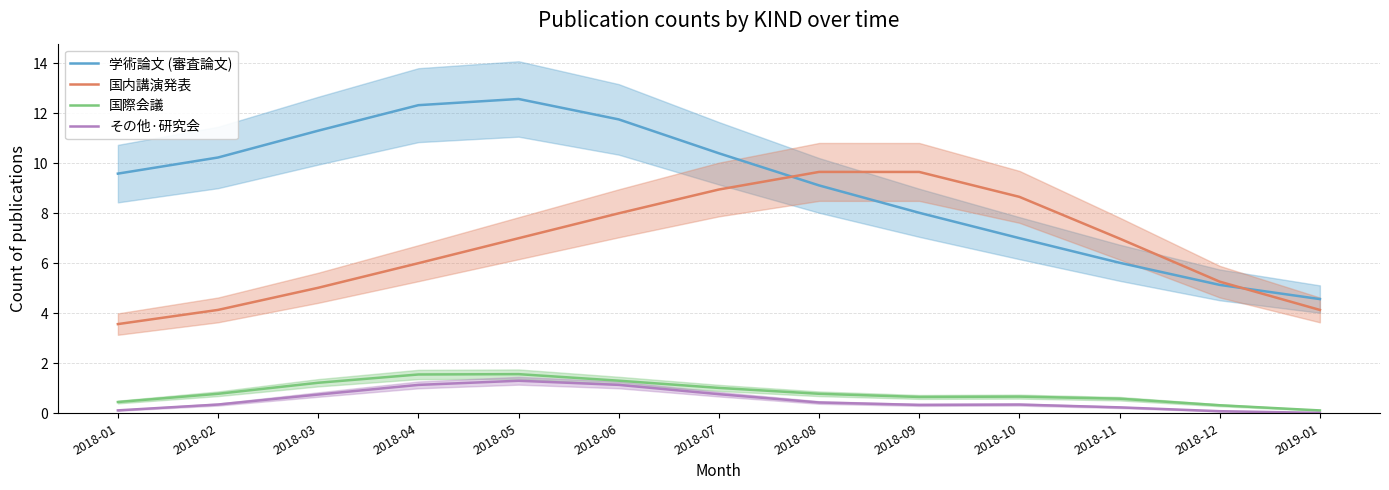

Which series has the largest total across all categories?

学術論文 (審査論文)